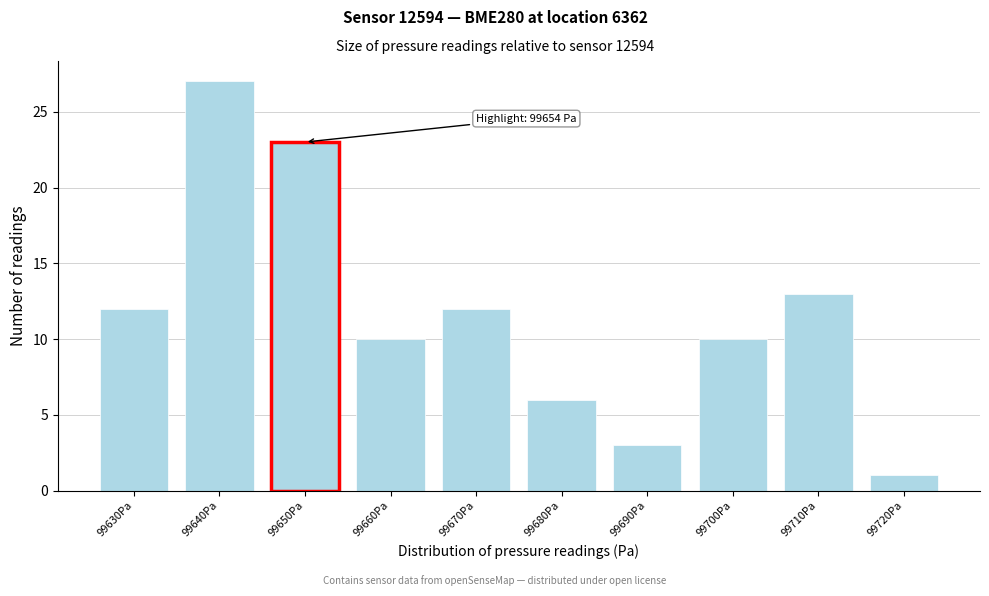

Reading left to right, extract all data points from this chart.

12	27	23	10	12	6	3	10	13	1